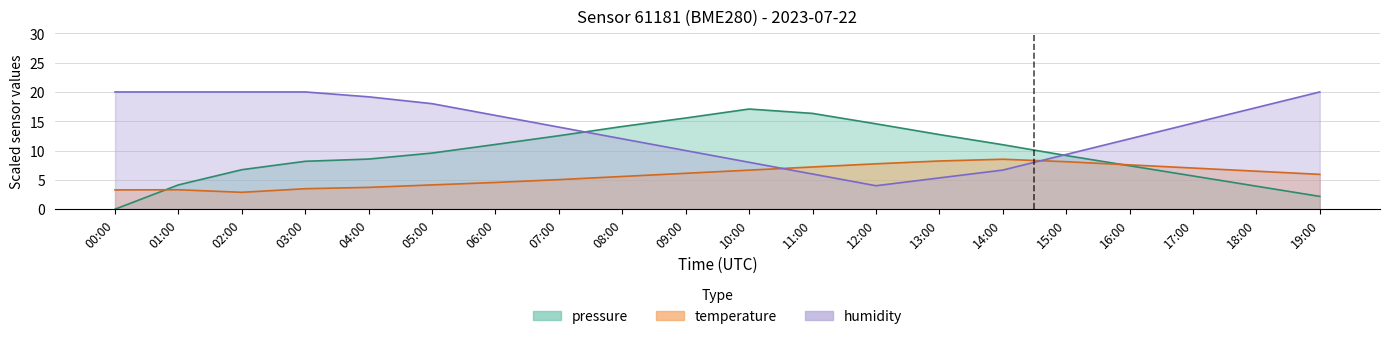

Which series has the largest total across all categories?

humidity